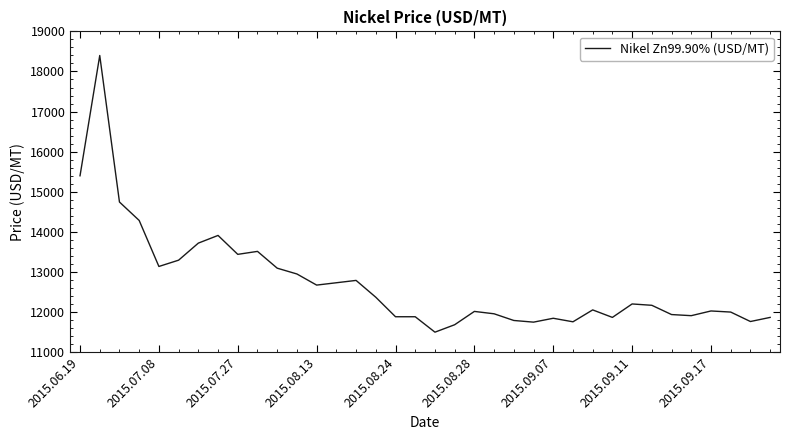

How many lines are shown in the chart?

1